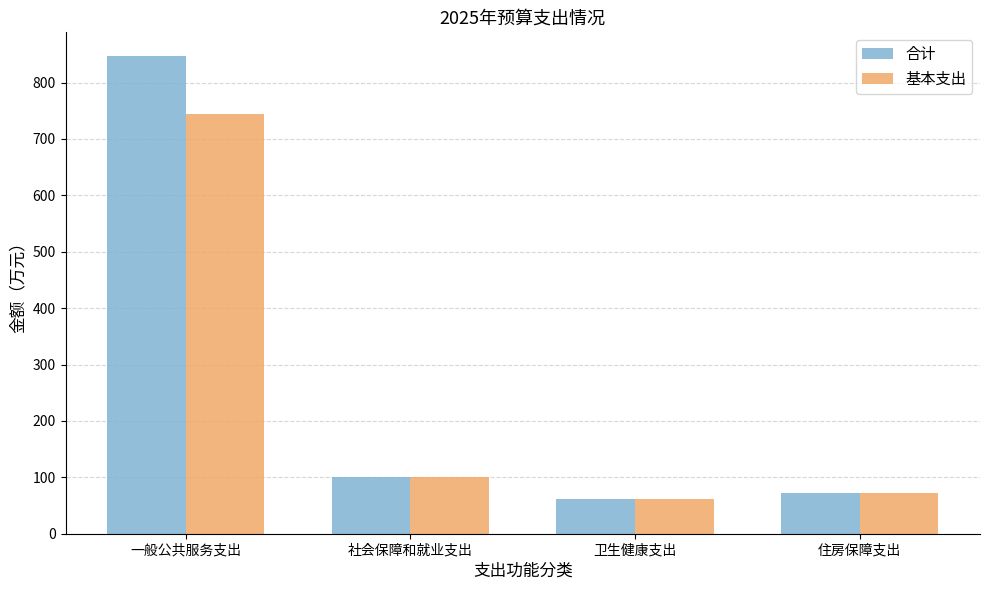

Rank the series by their average value, from highest to lowest.

合计, 基本支出